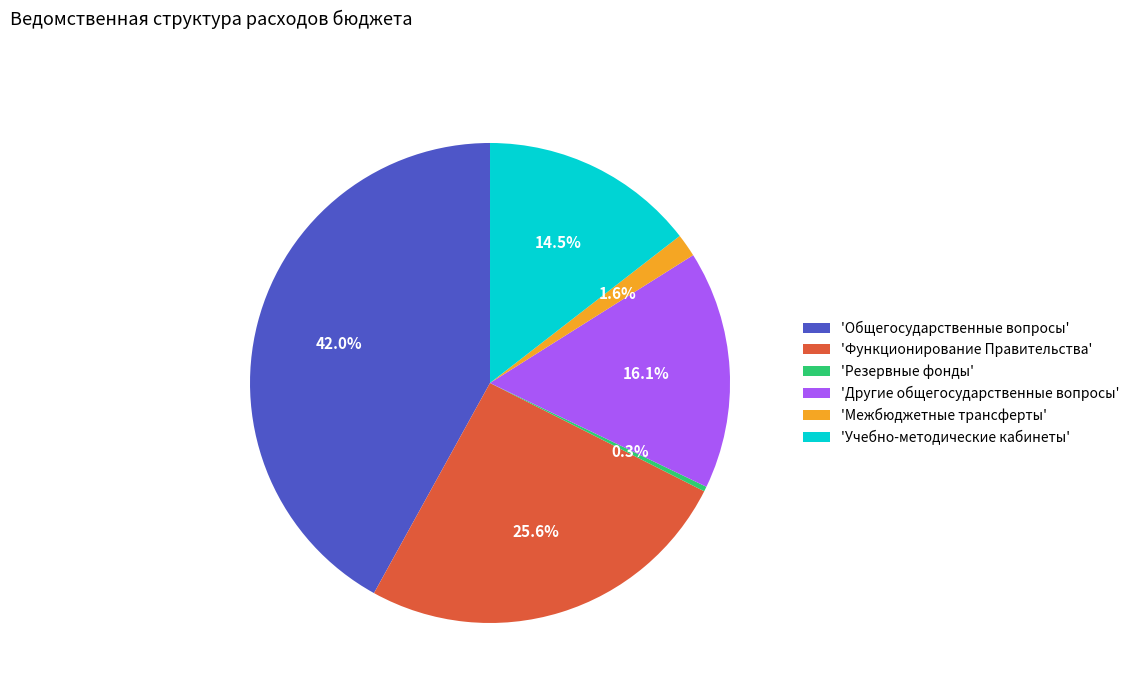

Rank the categories by value from lowest to highest.

'Резервные фонды', 'Межбюджетные трансферты', 'Учебно-методические кабинеты', 'Другие общегосударственные вопросы', 'Функционирование Правительства', 'Общегосударственные вопросы'